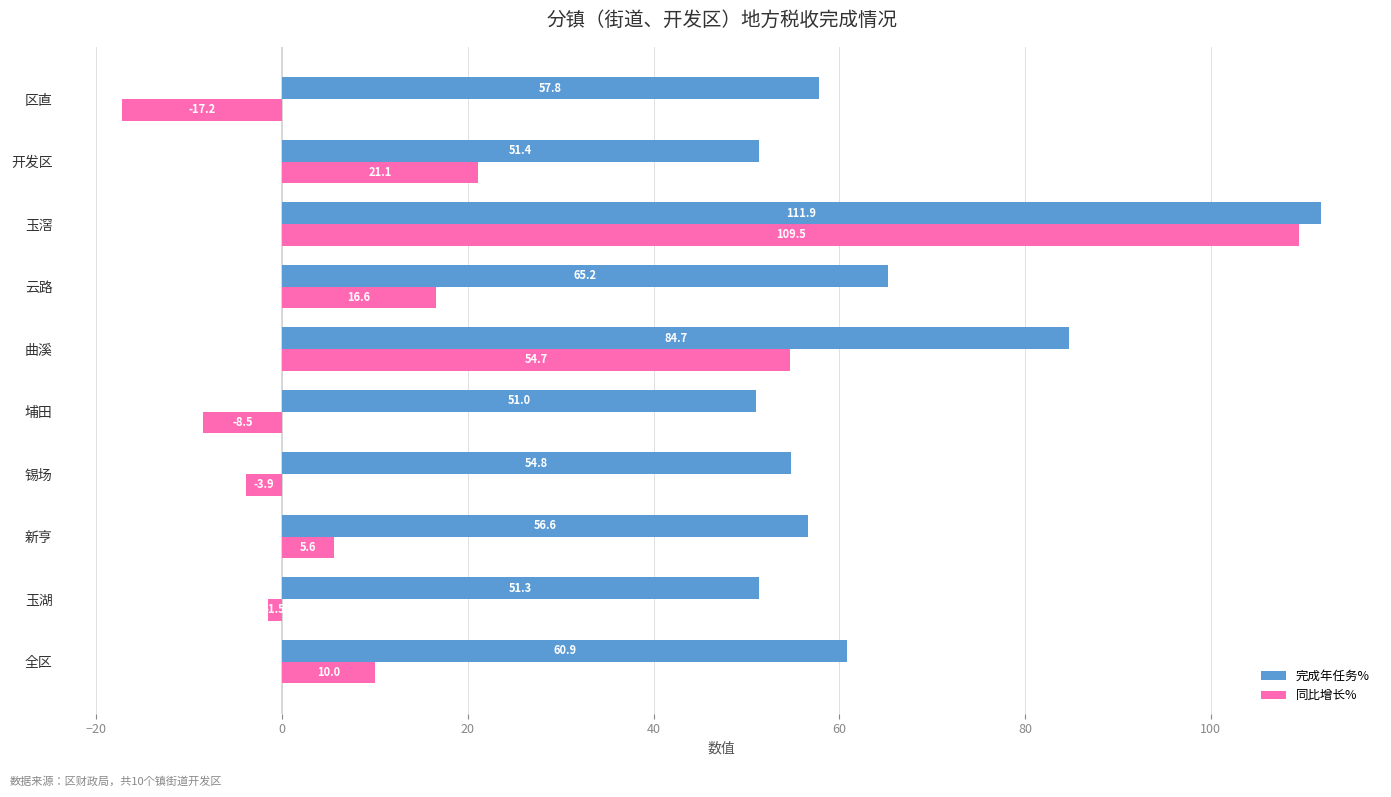

Which category has the lowest value across all series?

区直